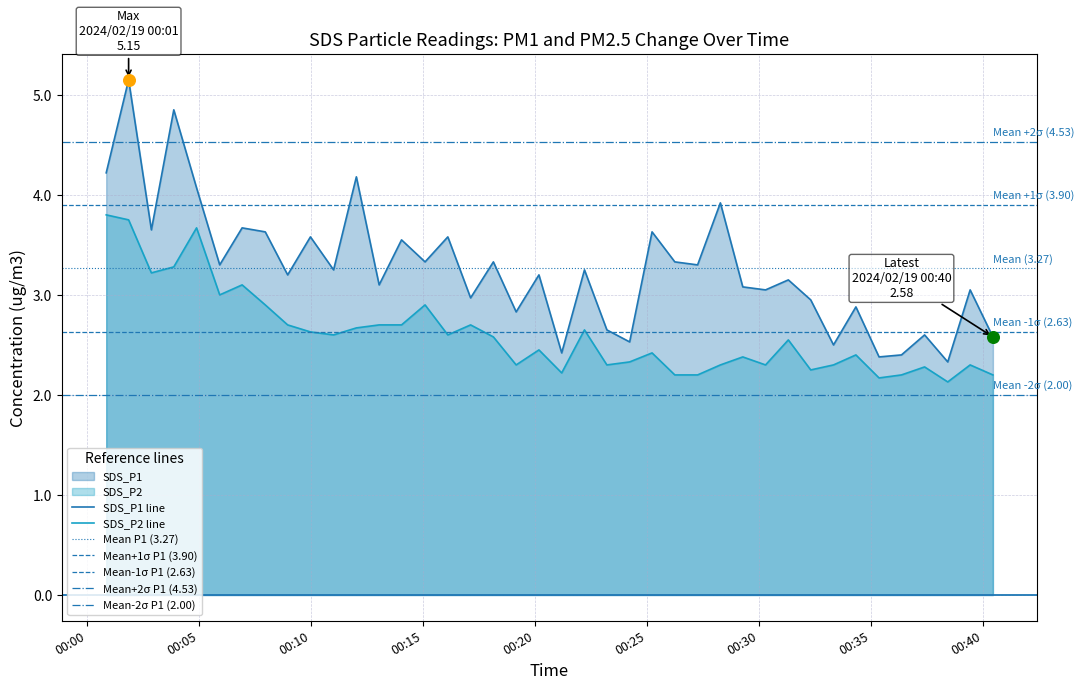

What is the total value across all series at 2024/02/19 00:02:52?

6.9